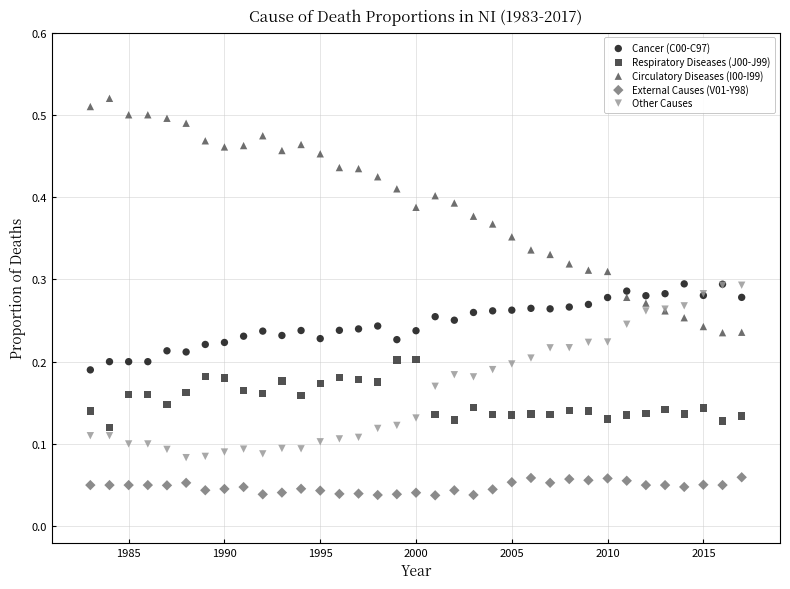

Which series reaches the maximum Y coordinate?

Circulatory Diseases (I00-I99)